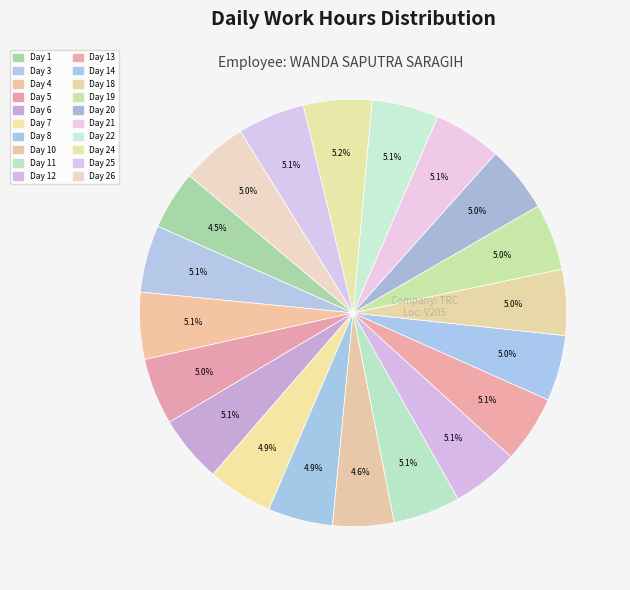

How many slices are in this pie chart?

20